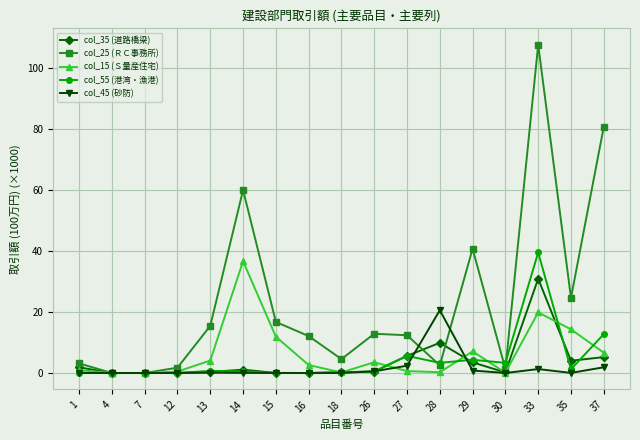

Which series has the largest range (max minus min)?

col_25 (ＲＣ事務所)